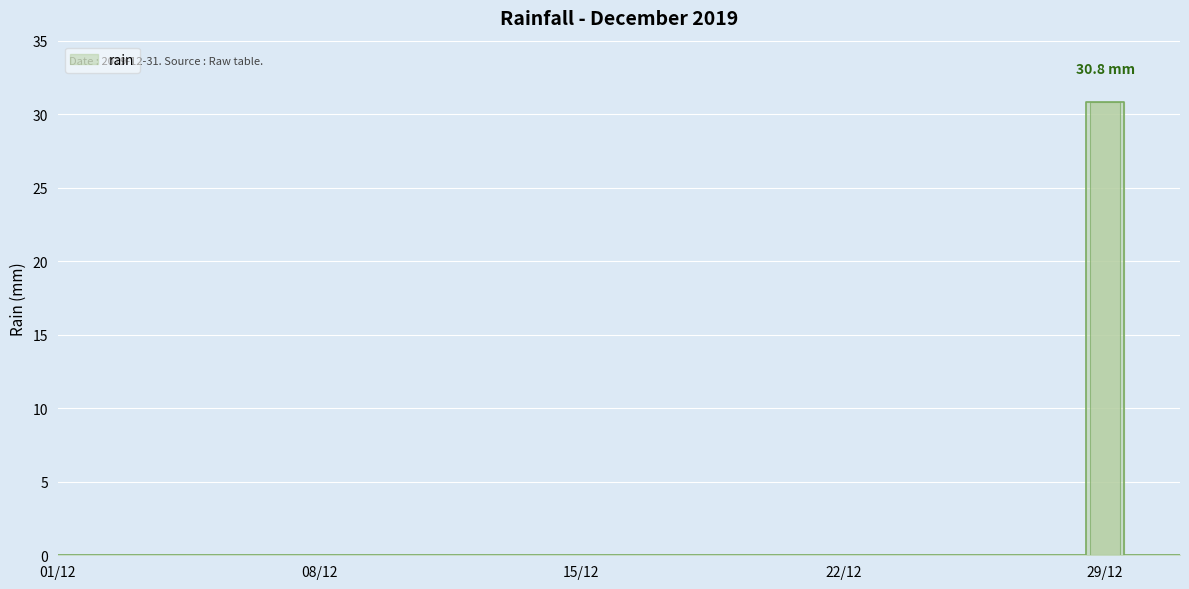

Is it true that the value at 2019-12-09 is 0.0?

True